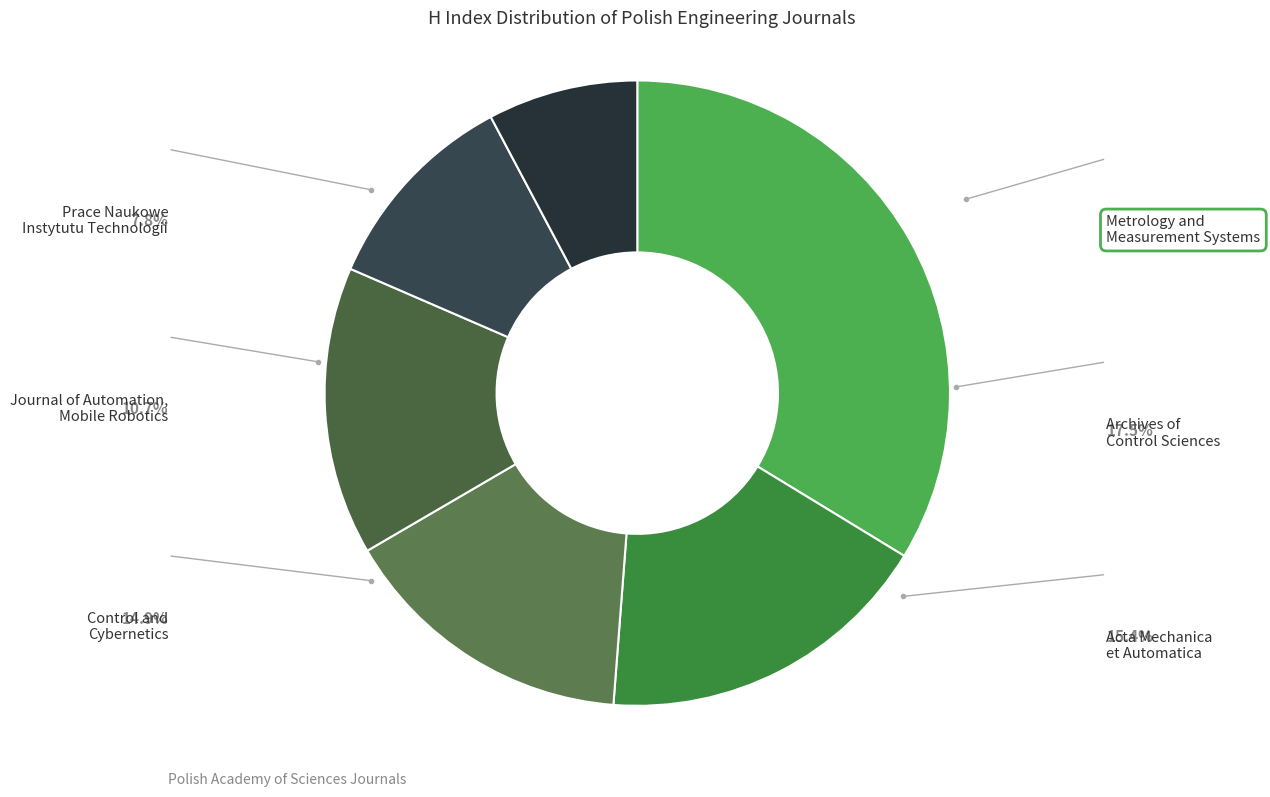

Between Metrology and Measurement Systems and Archives of Control Sciences, which is larger?

Metrology and Measurement Systems